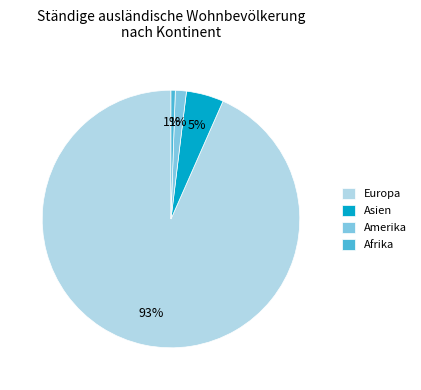

Which has a higher value, Amerika or Asien?

Asien